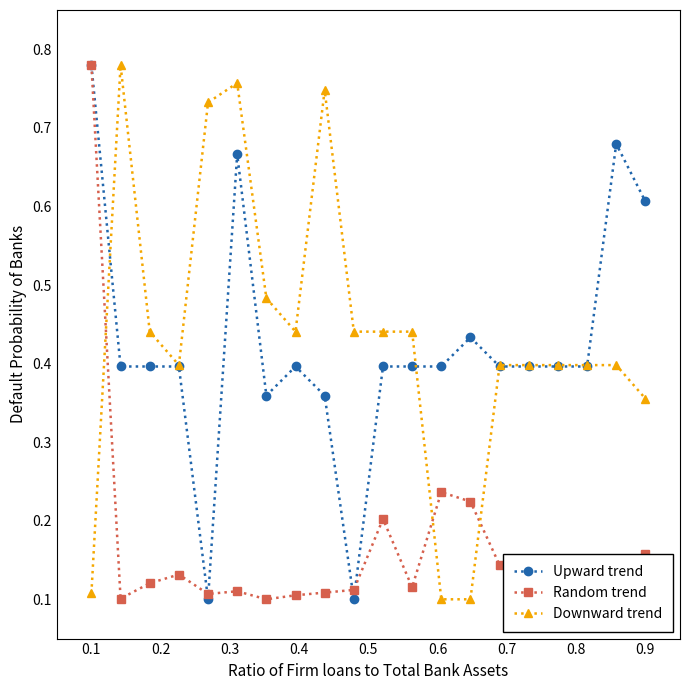

How many intersections are there between Random trend and Downward trend?

3